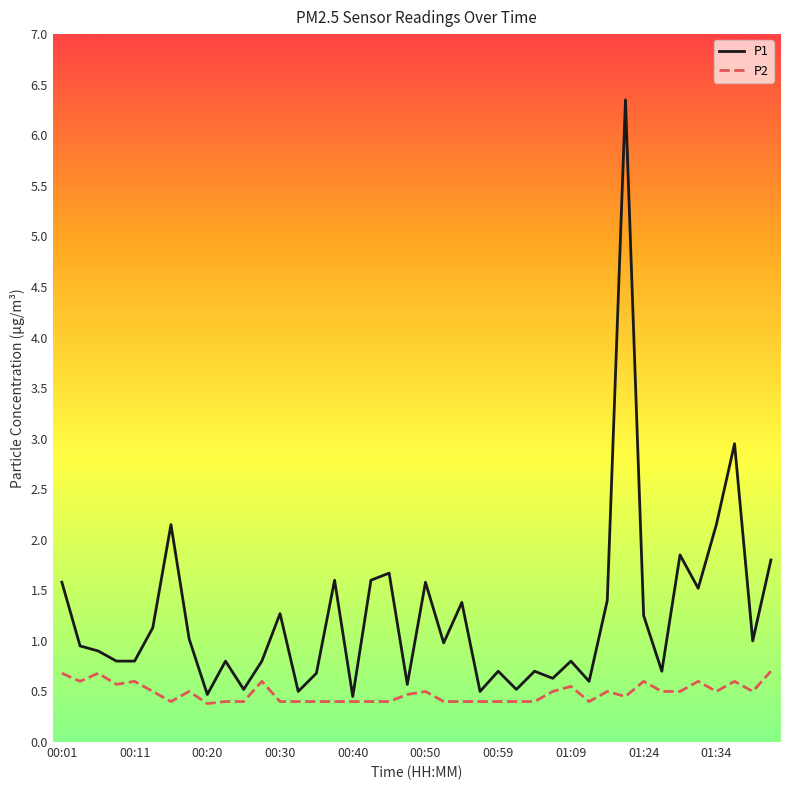

What is the minimum value shown in the chart?

0.4